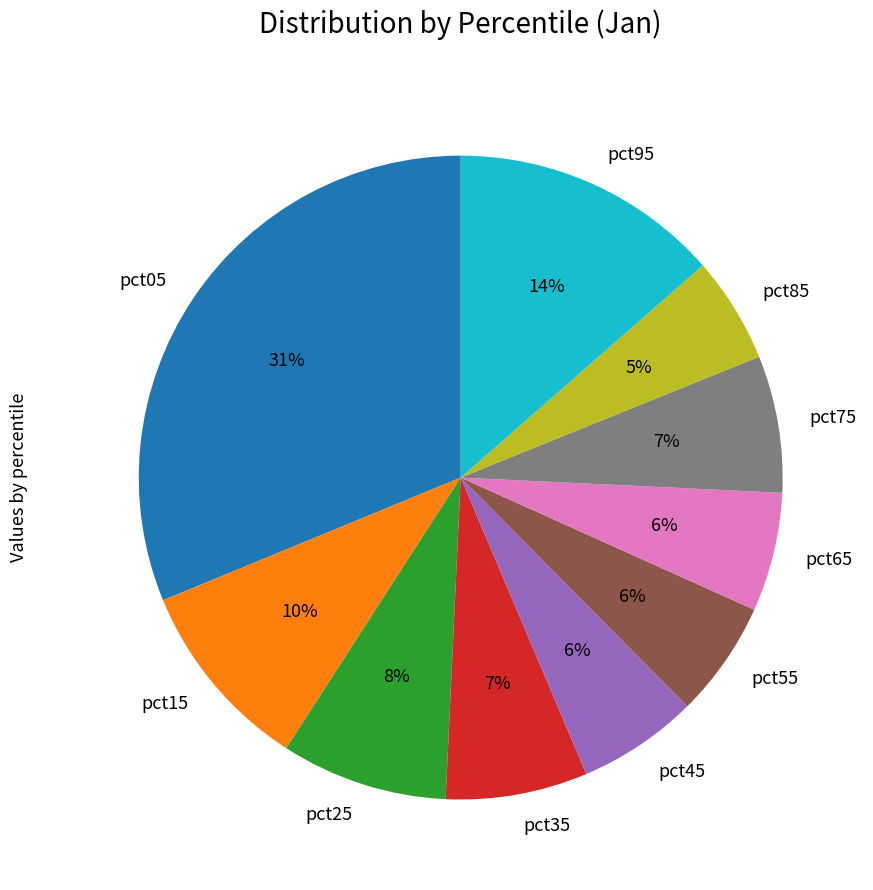

To the nearest percent, what is the combined percentage of pct75 and pct55?

13%